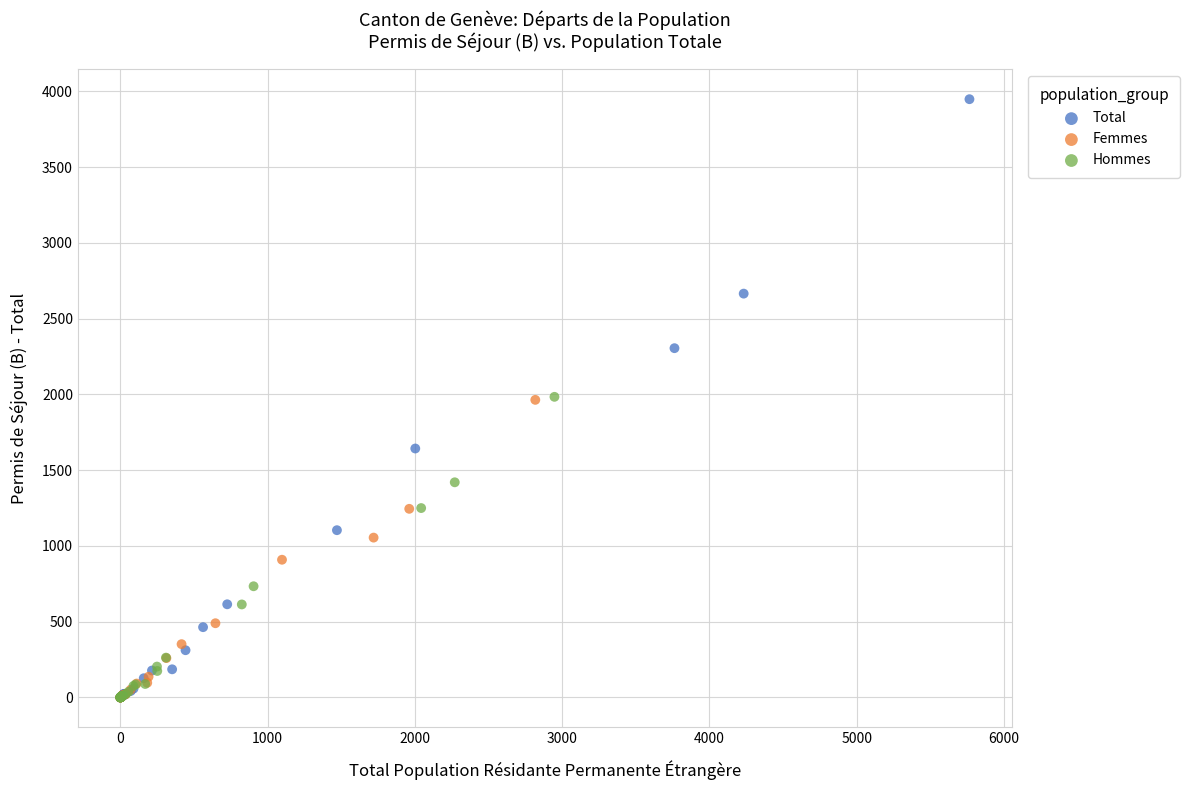

Which series reaches the maximum Y coordinate?

Total